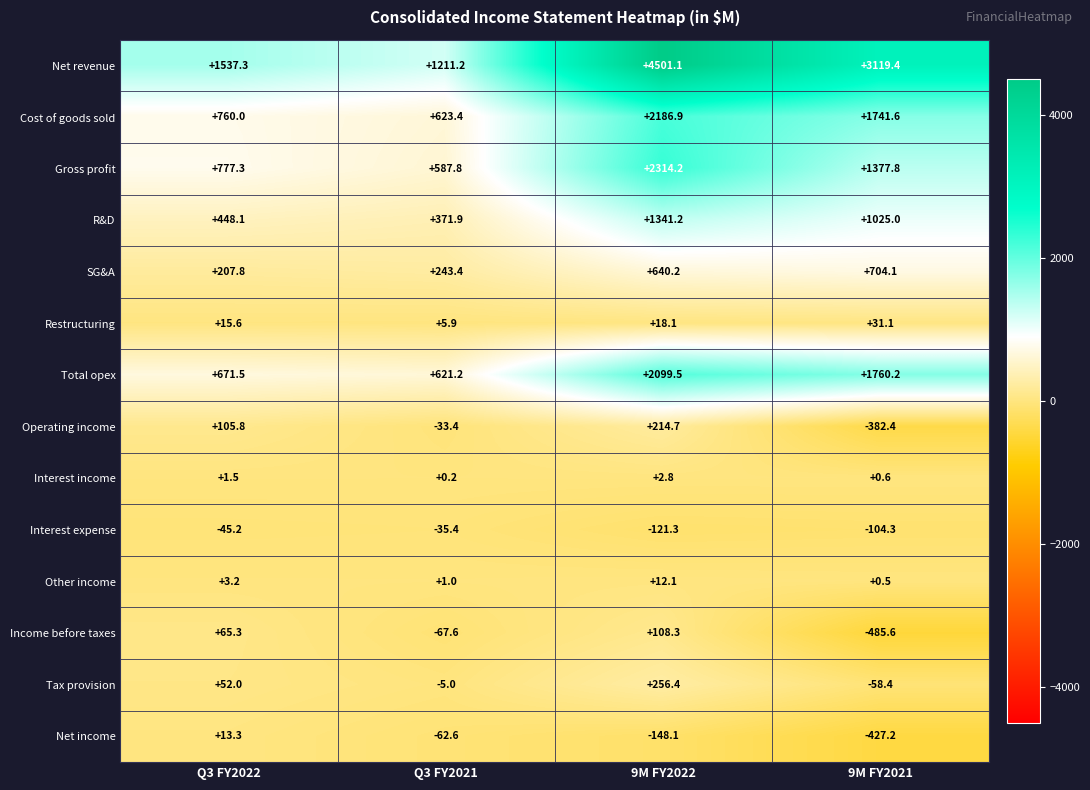

Rank the series by their maximum value, from highest to lowest.

Net revenue, Gross profit, Cost of goods sold, Total opex, R&D, SG&A, Tax provision, Operating income, Income before taxes, Restructuring, Net income, Other income, Interest income, Interest expense